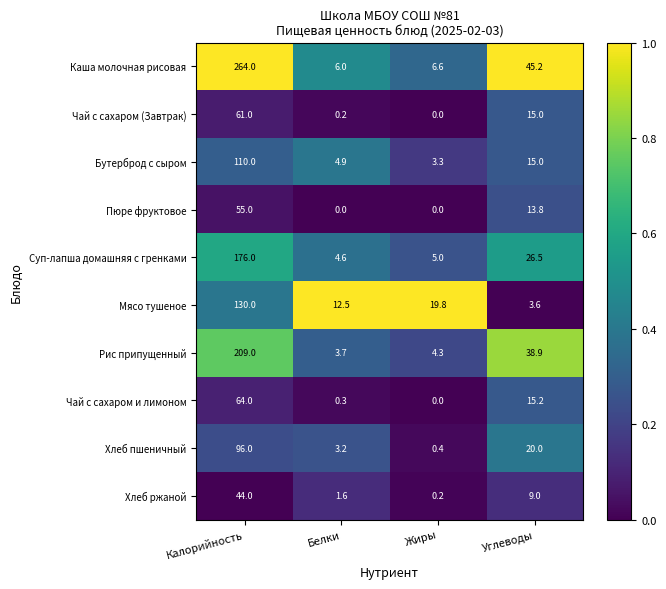

The value of Каша молочная рисовая at Жиры is 6.6. True or false?

True